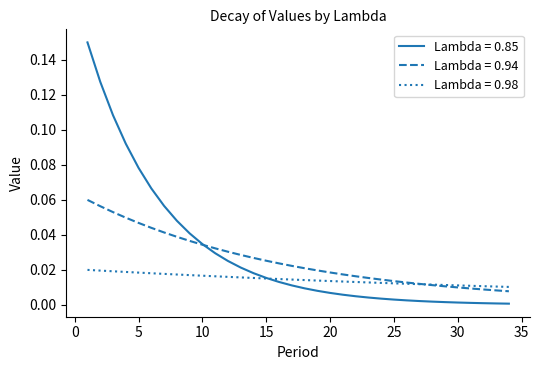

Rank the series by their maximum value, from lowest to highest.

Lambda = 0.98, Lambda = 0.94, Lambda = 0.85